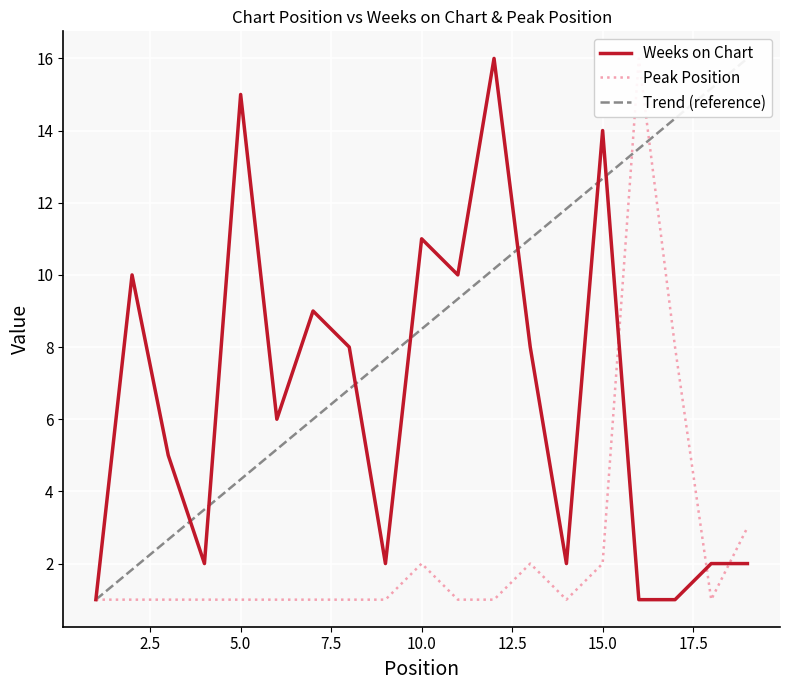

True or false: Peak Position has more than 1 points higher than both neighbors.

True